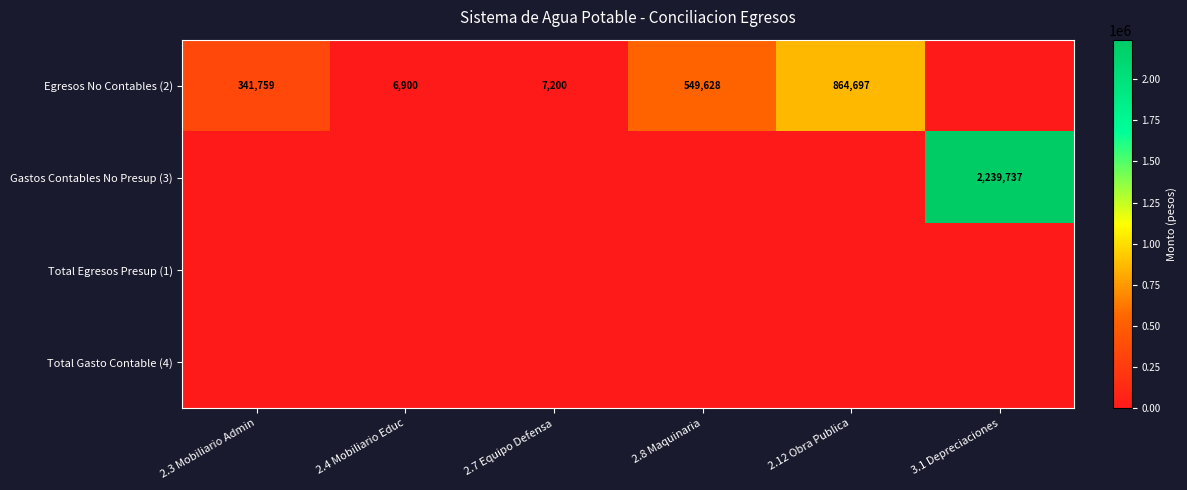

True or false: Gastos Contables No Presup (3) has a value of 2239737 at 3.1 Depreciaciones.

True